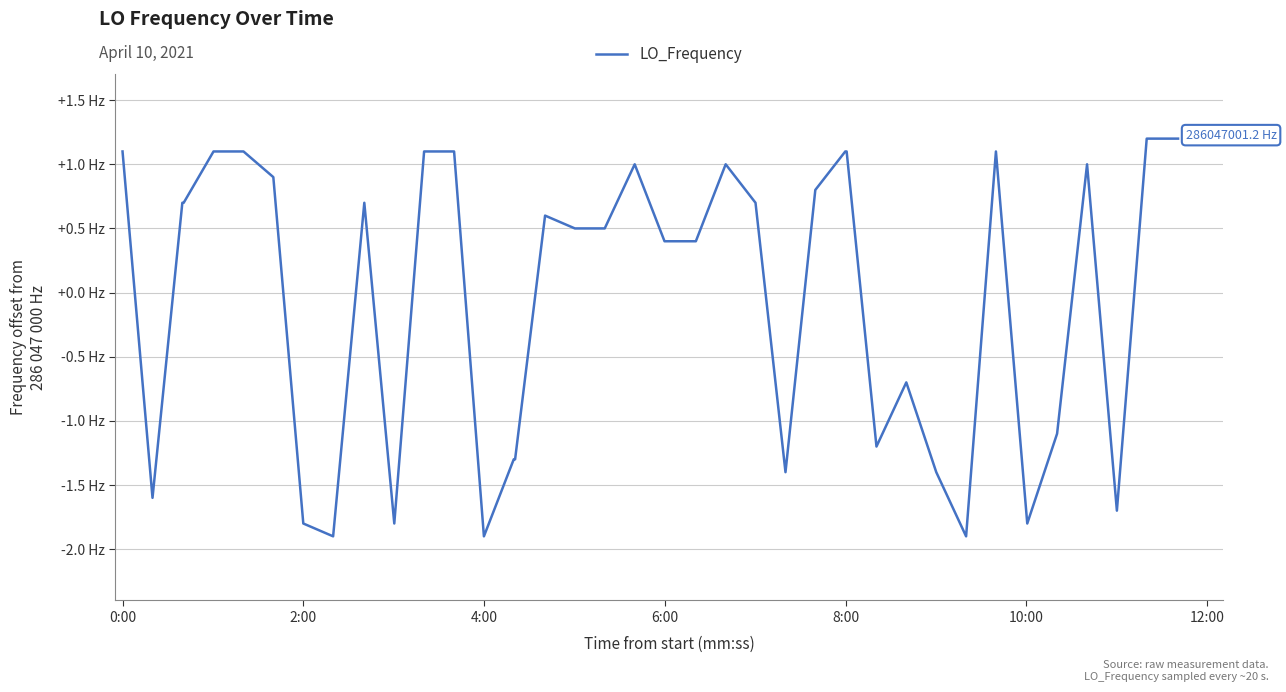

Does the chart have visible grid lines?

Yes